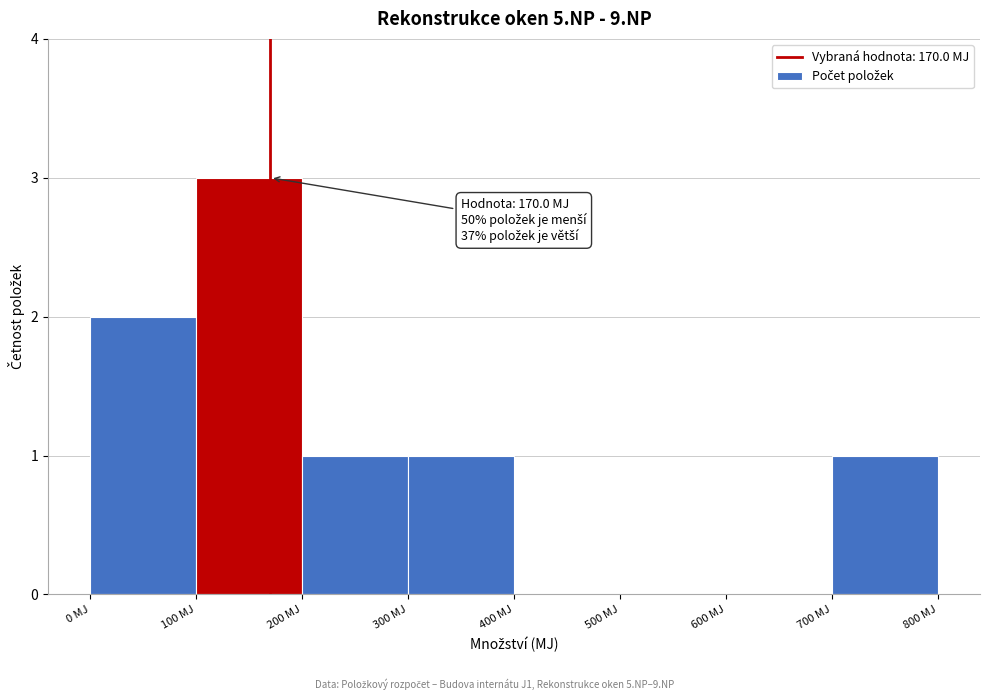

Which range on the x-axis has the tallest bar?

100 to 200